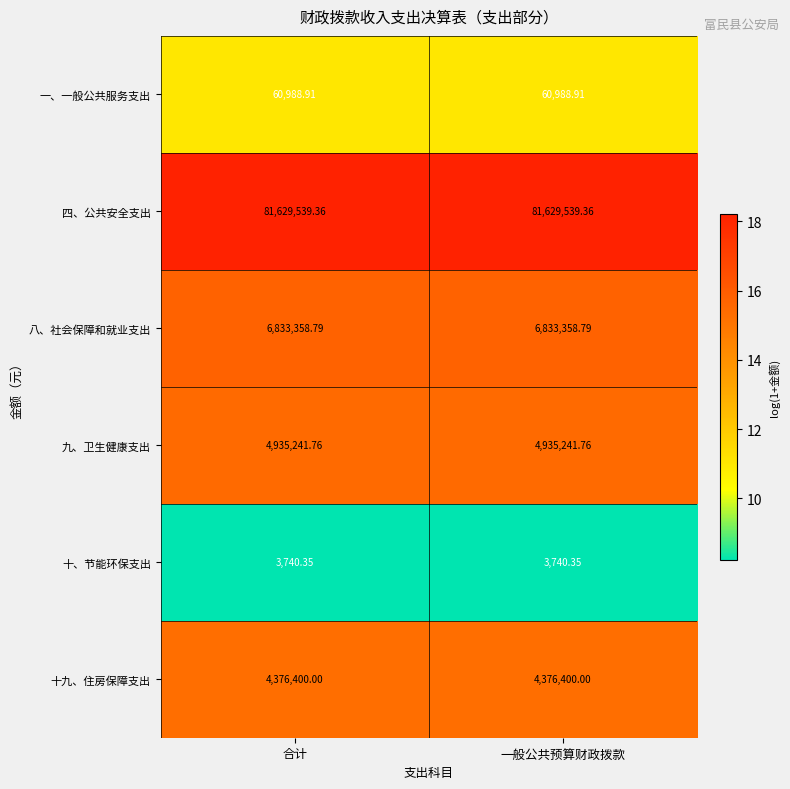

Rank the series at 一般公共预算财政拨款 from highest to lowest value.

四、公共安全支出, 八、社会保障和就业支出, 九、卫生健康支出, 十九、住房保障支出, 一、一般公共服务支出, 十、节能环保支出